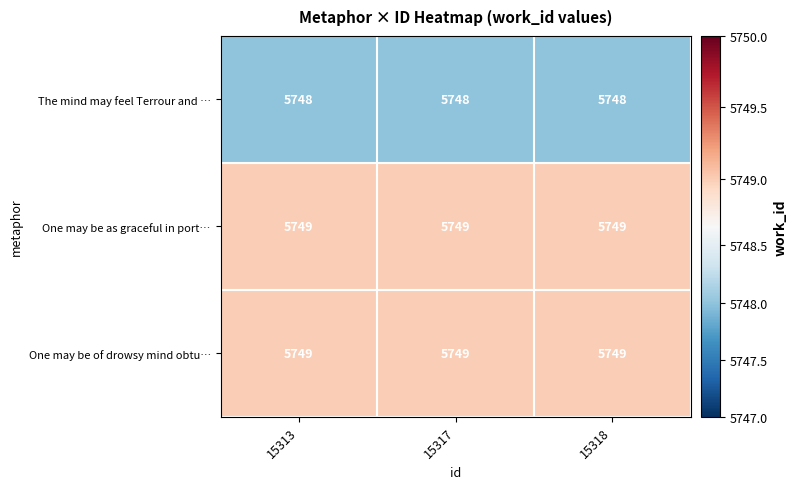

What is the sum of the The mind may feel Terrour and … values at 15317 and 15318?

11496